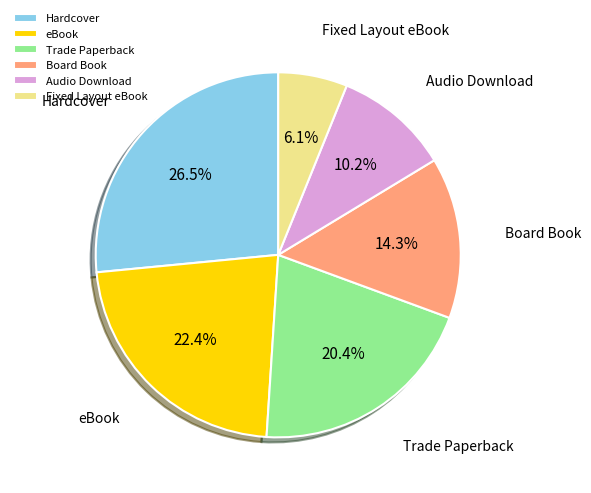

How many segments does this pie chart have?

6